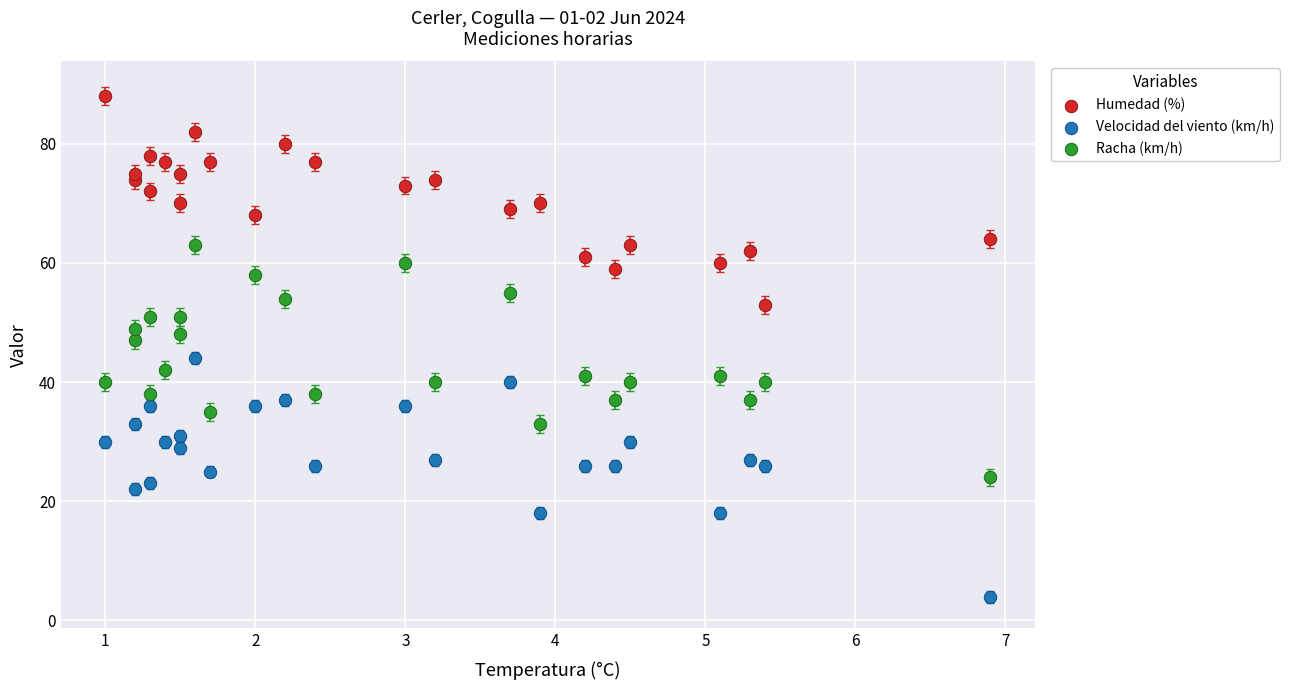

Which series has the largest Y range (max minus min)?

Velocidad del viento (km/h)